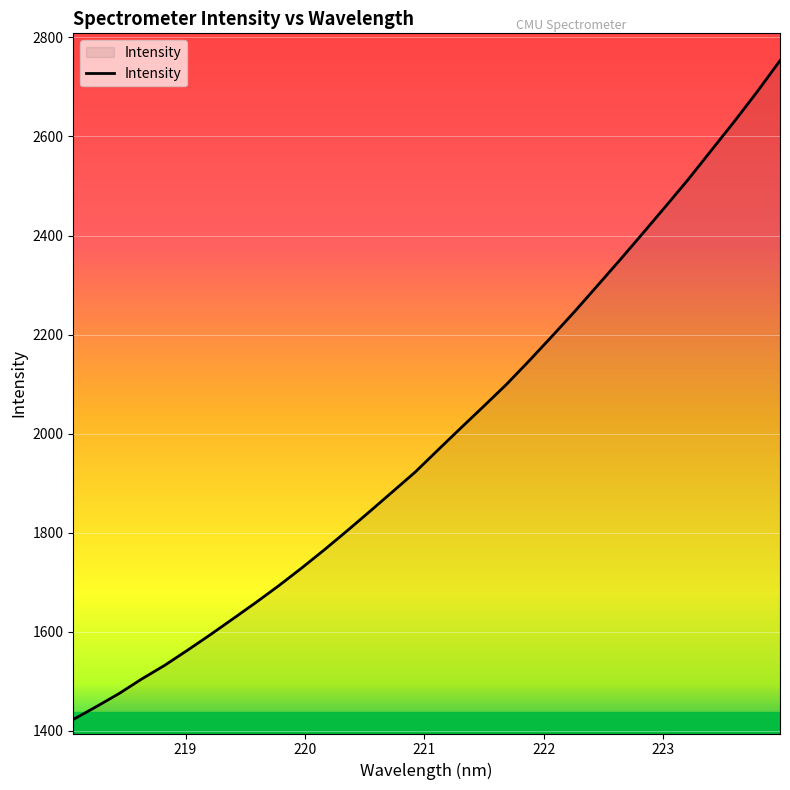

Does the chart have visible grid lines?

Yes